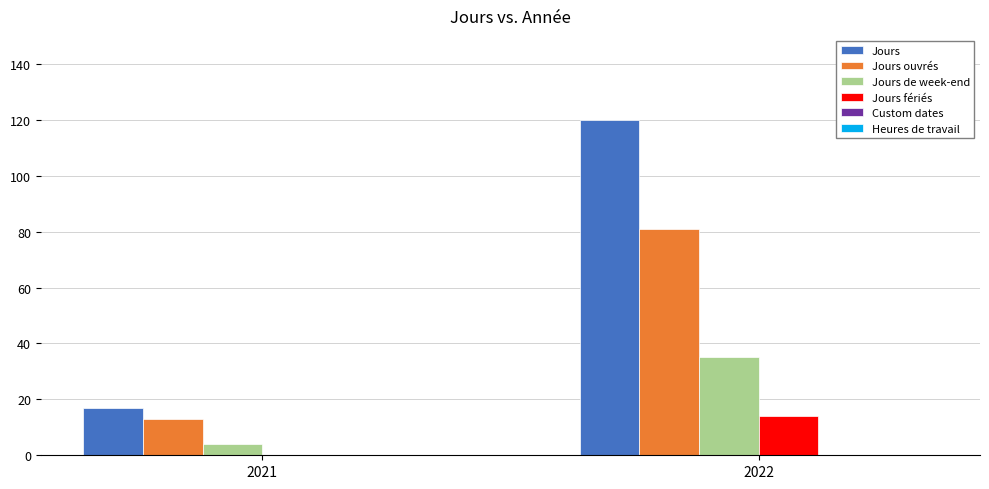

How many series are shown in this chart?

4